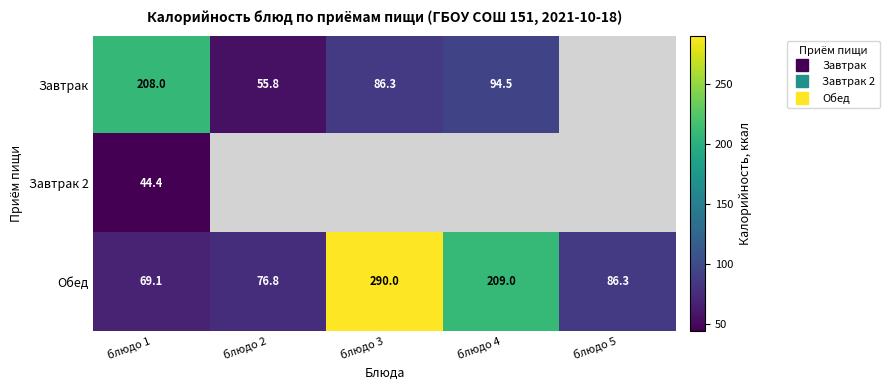

Is the value of Завтрак at блюдо 5 greater than the value of Завтрак 2 at блюдо 3?

No